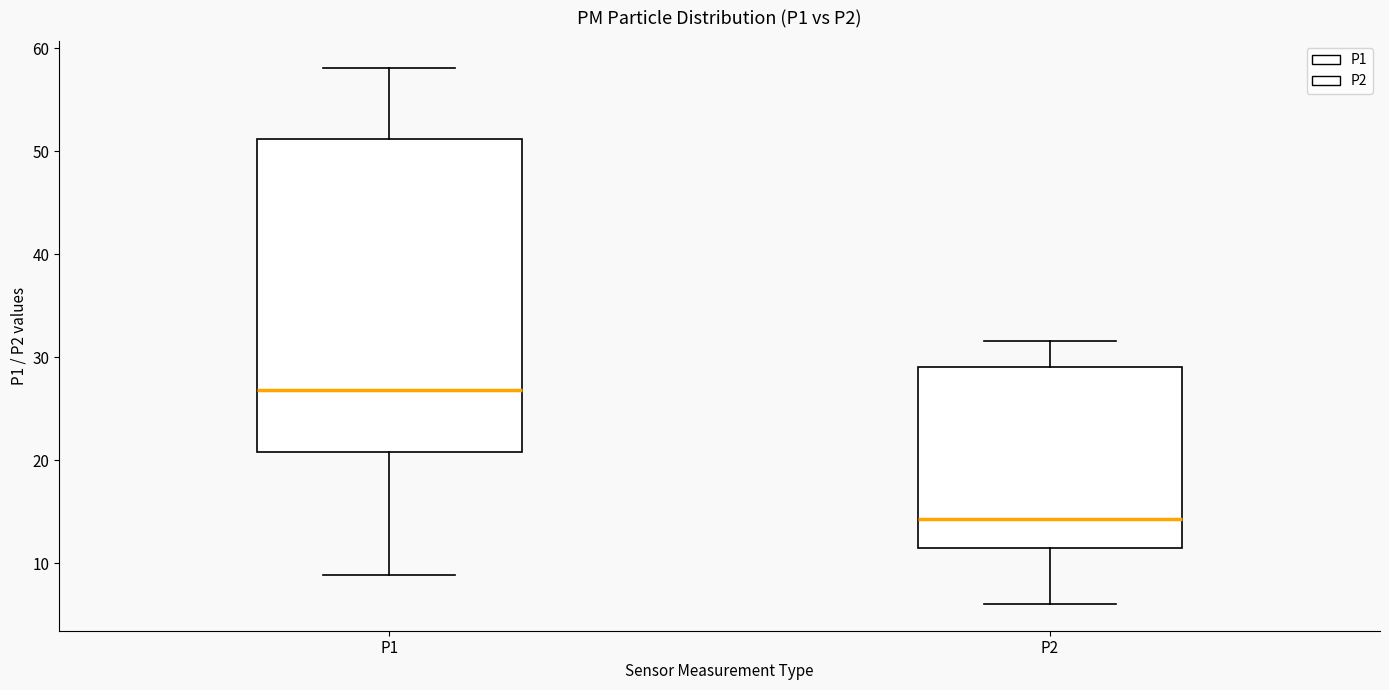

Which box's median line is the highest?

P1